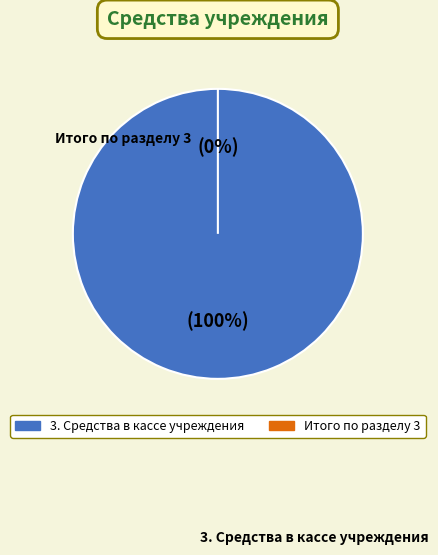

Is the sum of Итого по разделу 3 and 3. Средства в кассе учреждения greater than half?

Yes